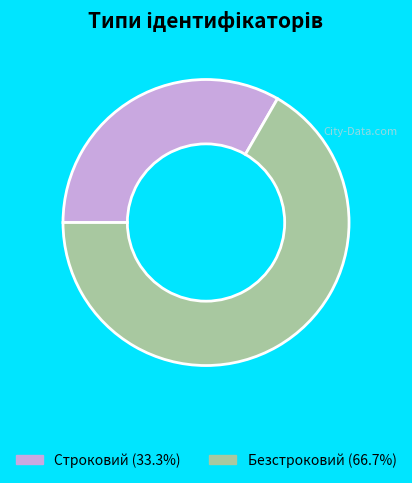

What is the smallest slice in the pie chart?

Строковий